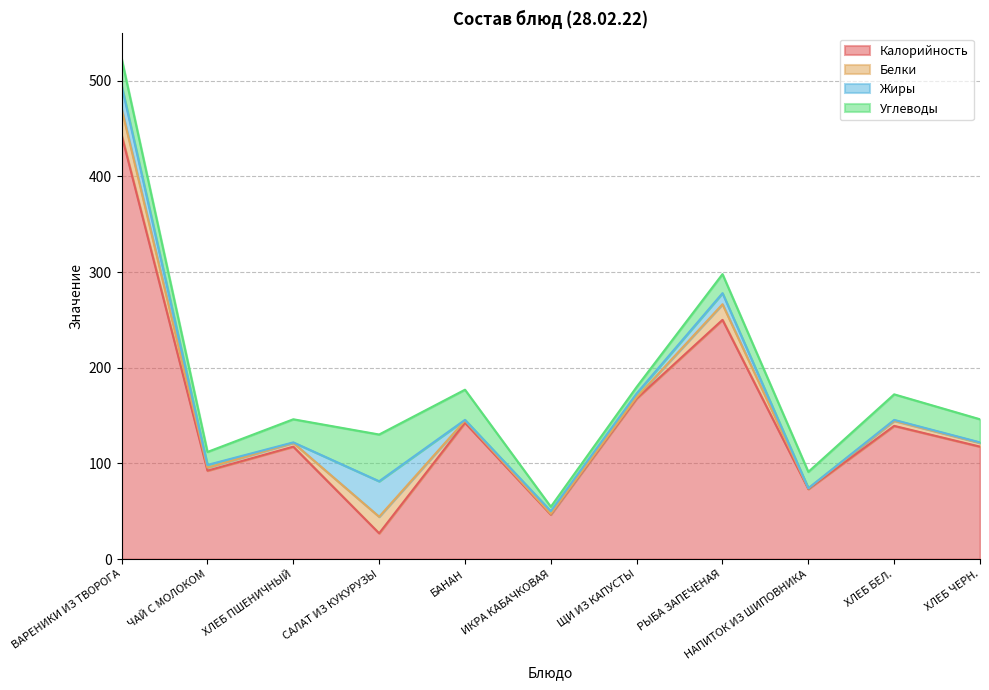

How many data points in Жиры are less than 2?

5